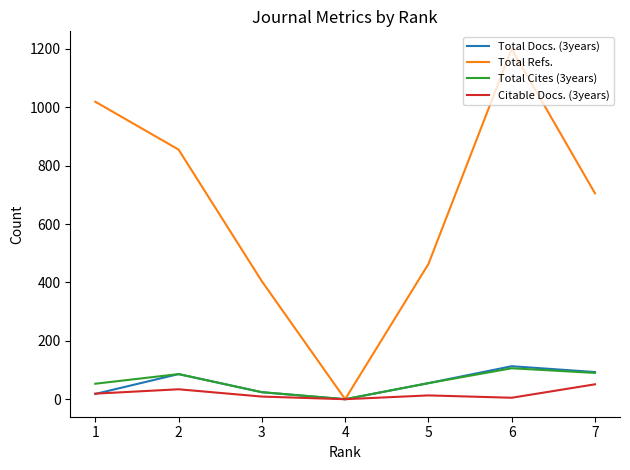

What is the greatest value displayed?

1200